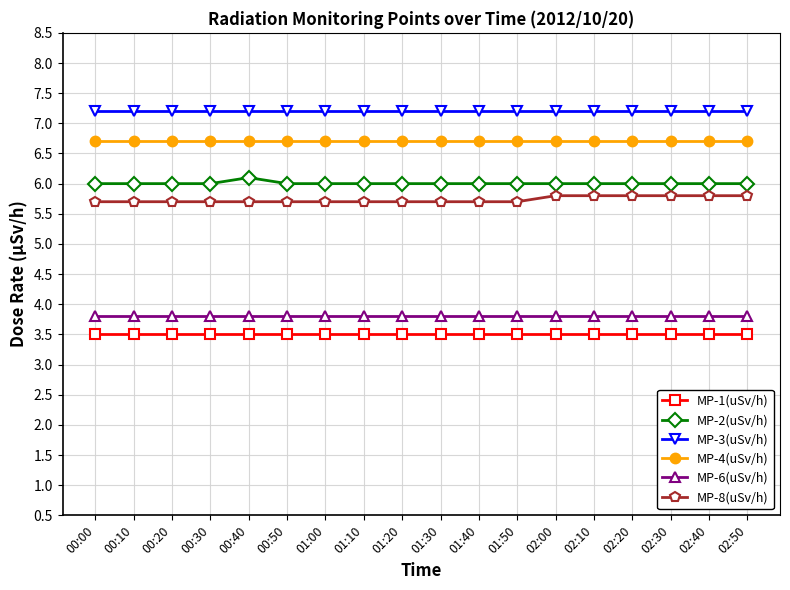

Reading left to right, list all the values displayed in this chart.

MP-1(uSv/h): 3.5	3.5	3.5	3.5	3.5	3.5	3.5	3.5	3.5	3.5	3.5	3.5	3.5	3.5	3.5	3.5	3.5	3.5
MP-2(uSv/h): 6.0	6.0	6.0	6.0	6.1	6.0	6.0	6.0	6.0	6.0	6.0	6.0	6.0	6.0	6.0	6.0	6.0	6.0
MP-3(uSv/h): 7.2	7.2	7.2	7.2	7.2	7.2	7.2	7.2	7.2	7.2	7.2	7.2	7.2	7.2	7.2	7.2	7.2	7.2
MP-4(uSv/h): 6.7	6.7	6.7	6.7	6.7	6.7	6.7	6.7	6.7	6.7	6.7	6.7	6.7	6.7	6.7	6.7	6.7	6.7
MP-6(uSv/h): 3.8	3.8	3.8	3.8	3.8	3.8	3.8	3.8	3.8	3.8	3.8	3.8	3.8	3.8	3.8	3.8	3.8	3.8
MP-8(uSv/h): 5.7	5.7	5.7	5.7	5.7	5.7	5.7	5.7	5.7	5.7	5.7	5.7	5.8	5.8	5.8	5.8	5.8	5.8